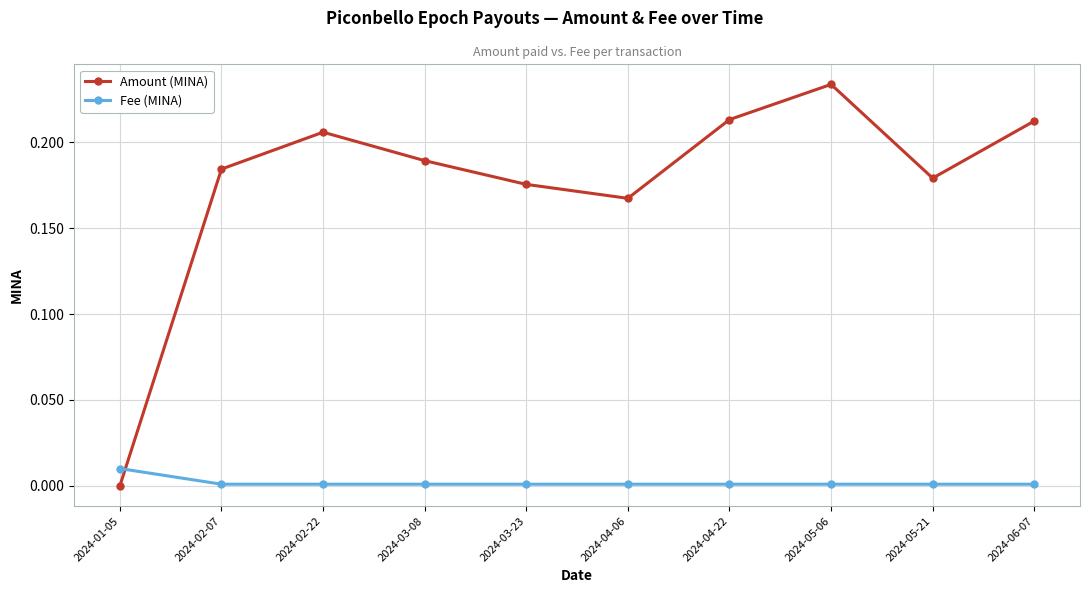

How many intersections are there between Fee (MINA) and Amount (MINA)?

1